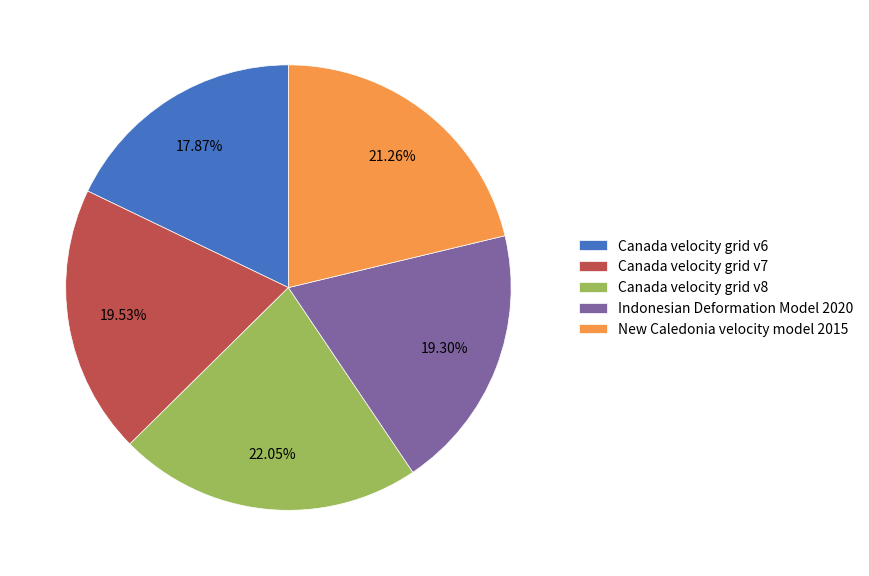

Combined, what portion of the pie is Canada velocity grid v7 and Canada velocity grid v8?

41.6%